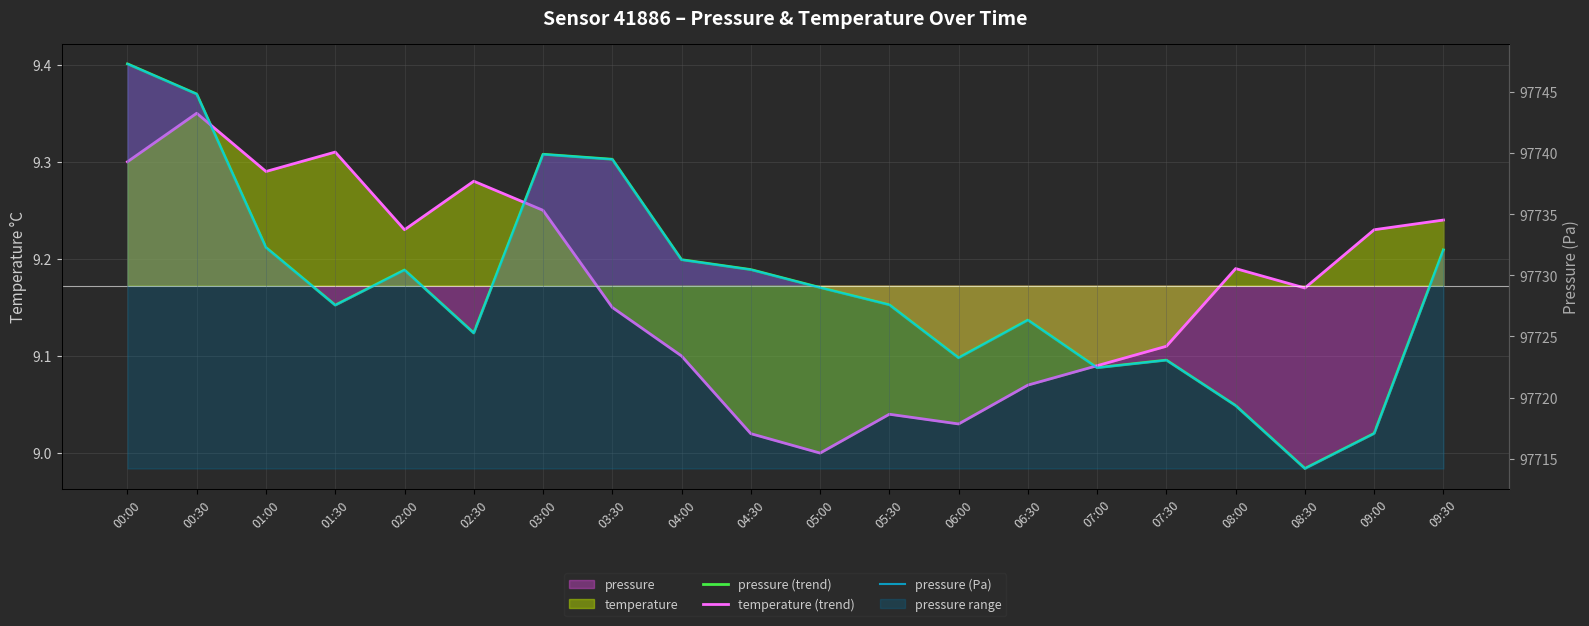

Is it true that pressure (Pa) equals 97727.6 at 05:30?

True